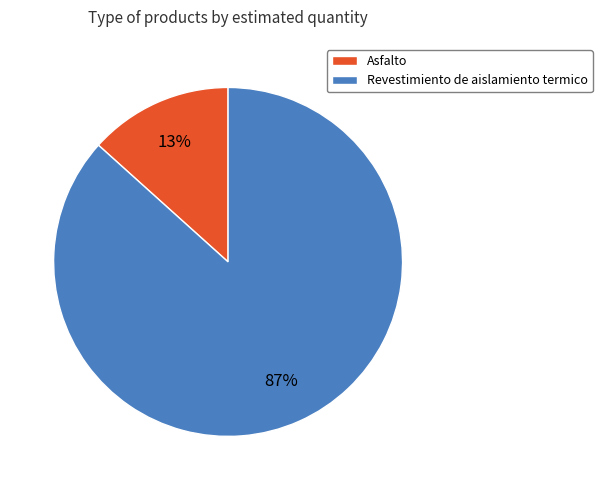

What percentage is the Revestimiento de aislamiento termico slice, to the nearest percent?

87%